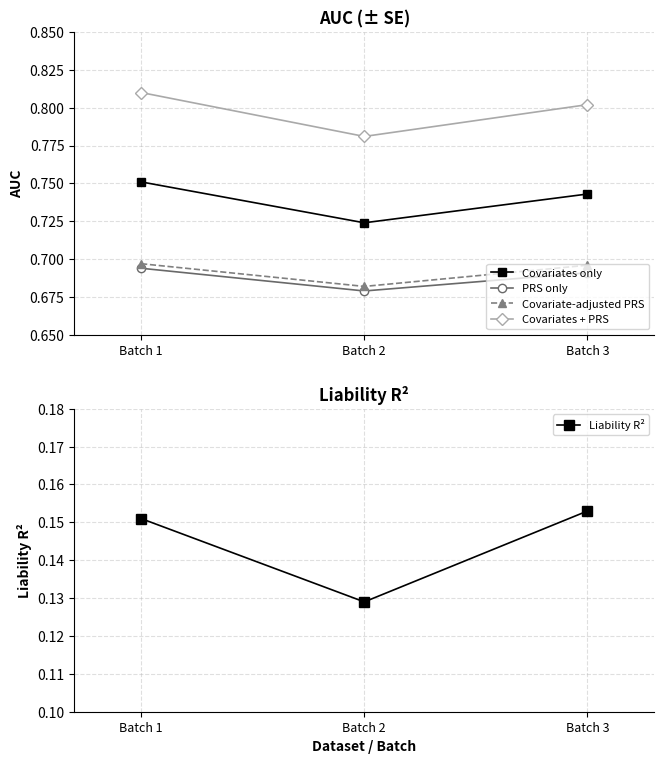

The Liability R² series shows 0.2 at Batch 1. True or false?

True